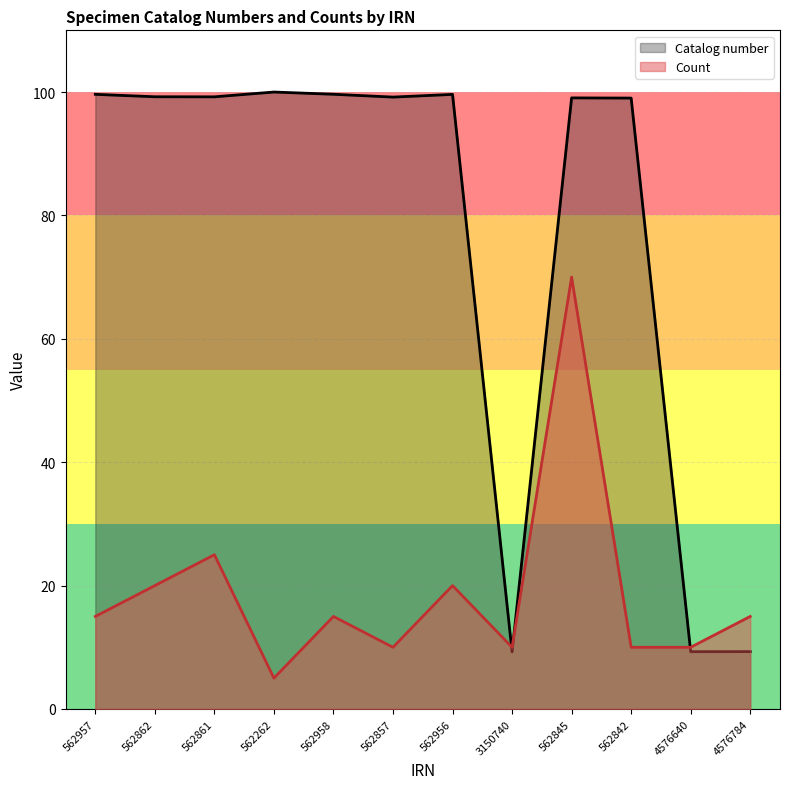

At which category does Catalog number reach its first local peak?

562262